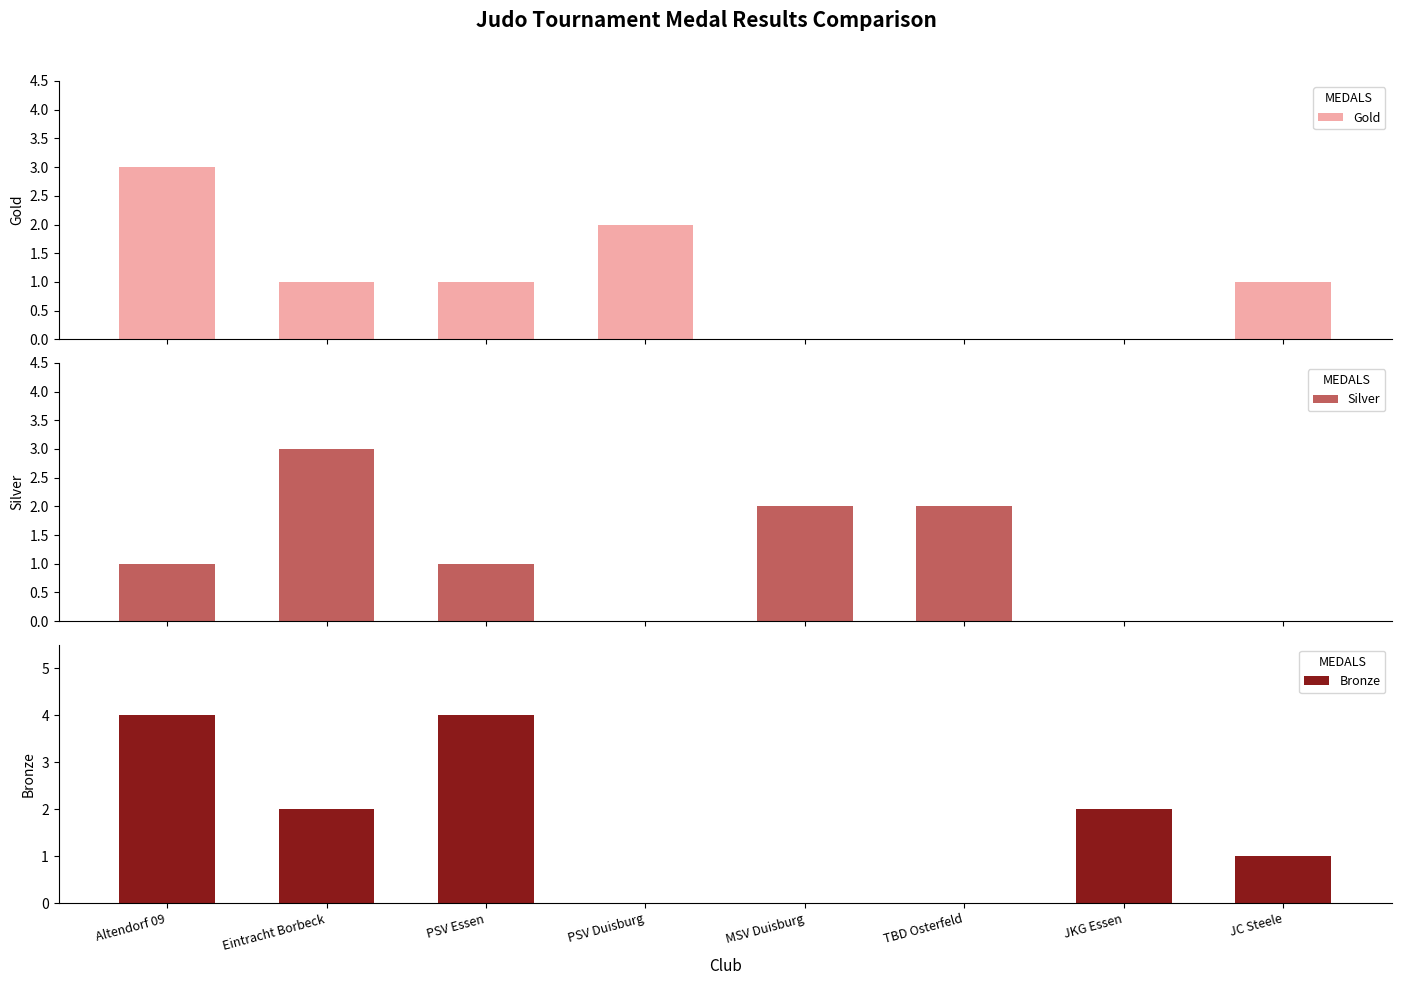

What is the maximum value shown in the chart?

4